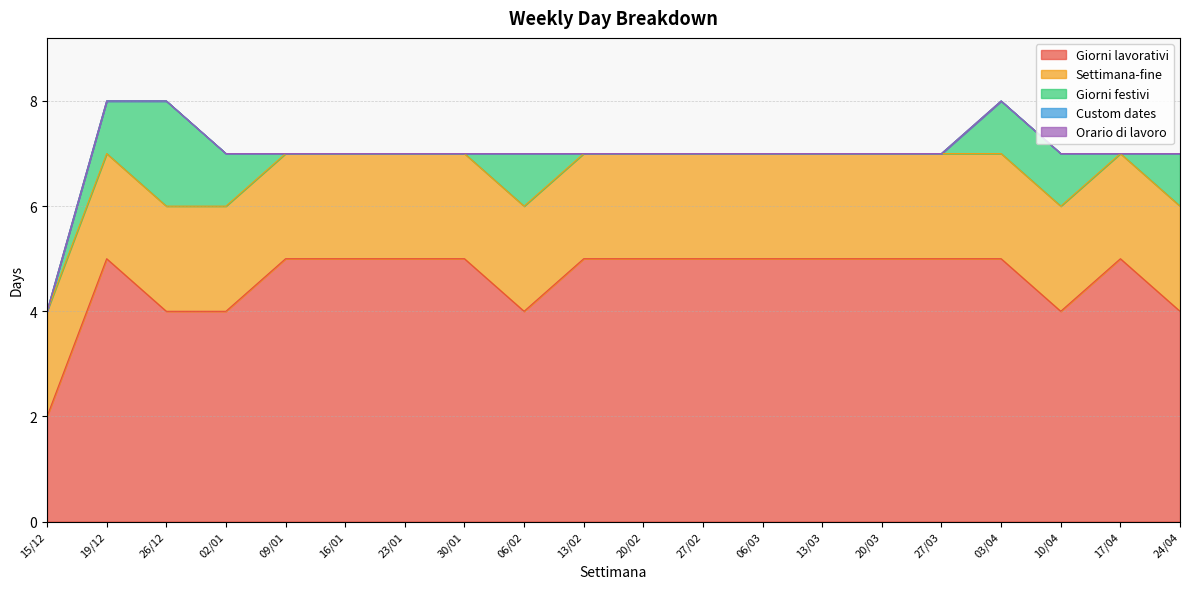

At which category is the sum across all series the highest?

19/12